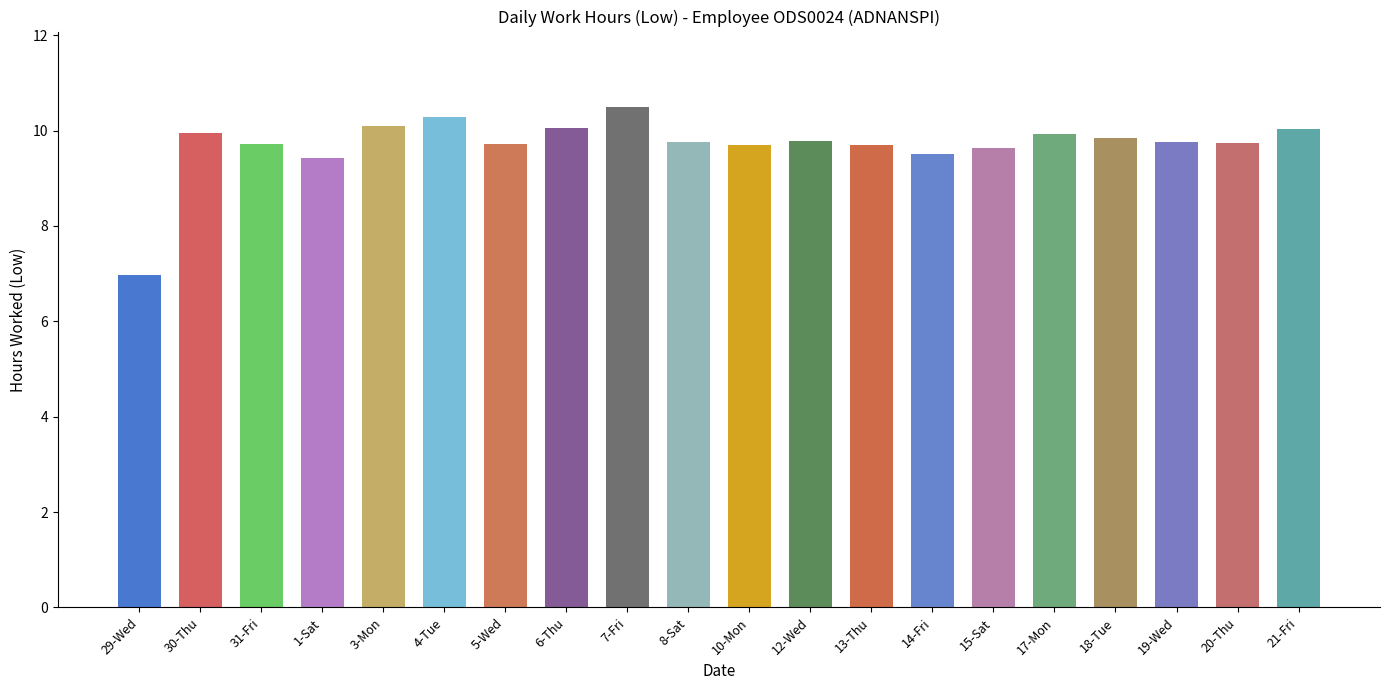

What is the label of the 13th bar from the right?

6-Thu